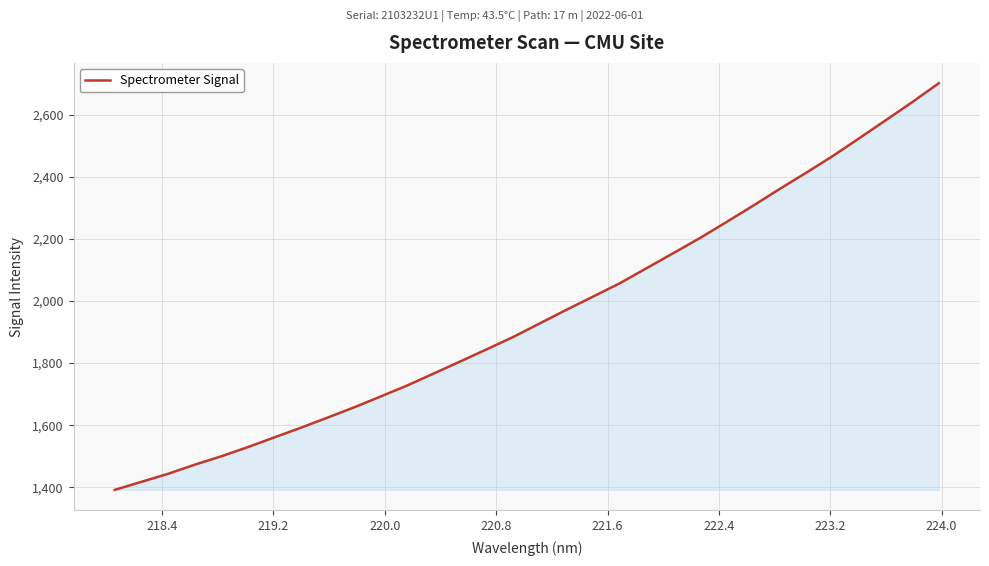

What is the minimum value shown in the chart?

1391.8